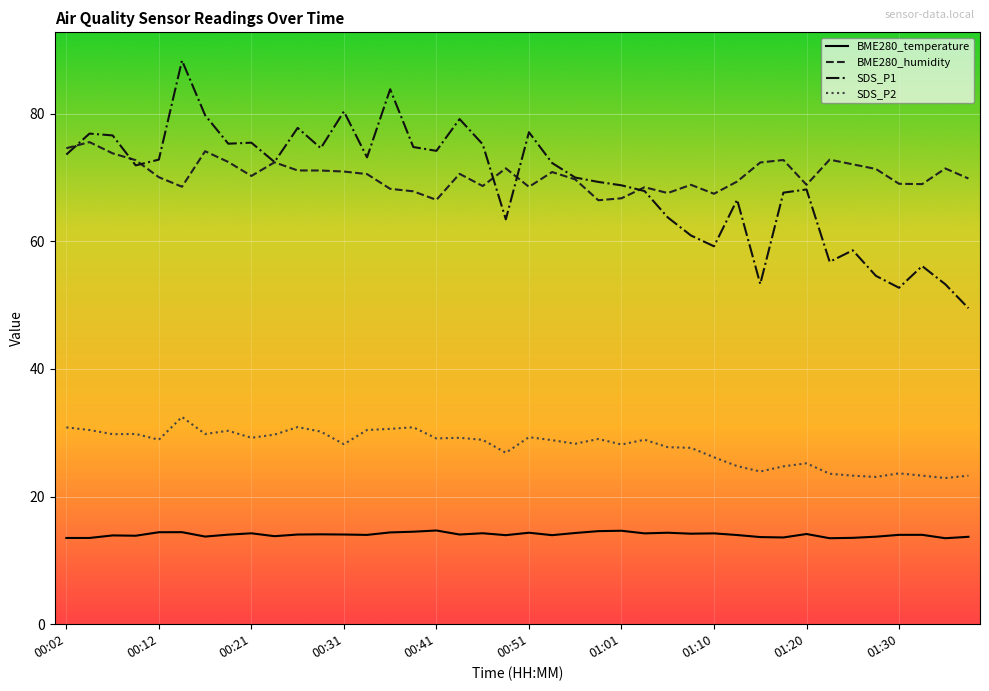

List the series in order of their peak value, lowest first.

BME280_temperature, SDS_P2, BME280_humidity, SDS_P1